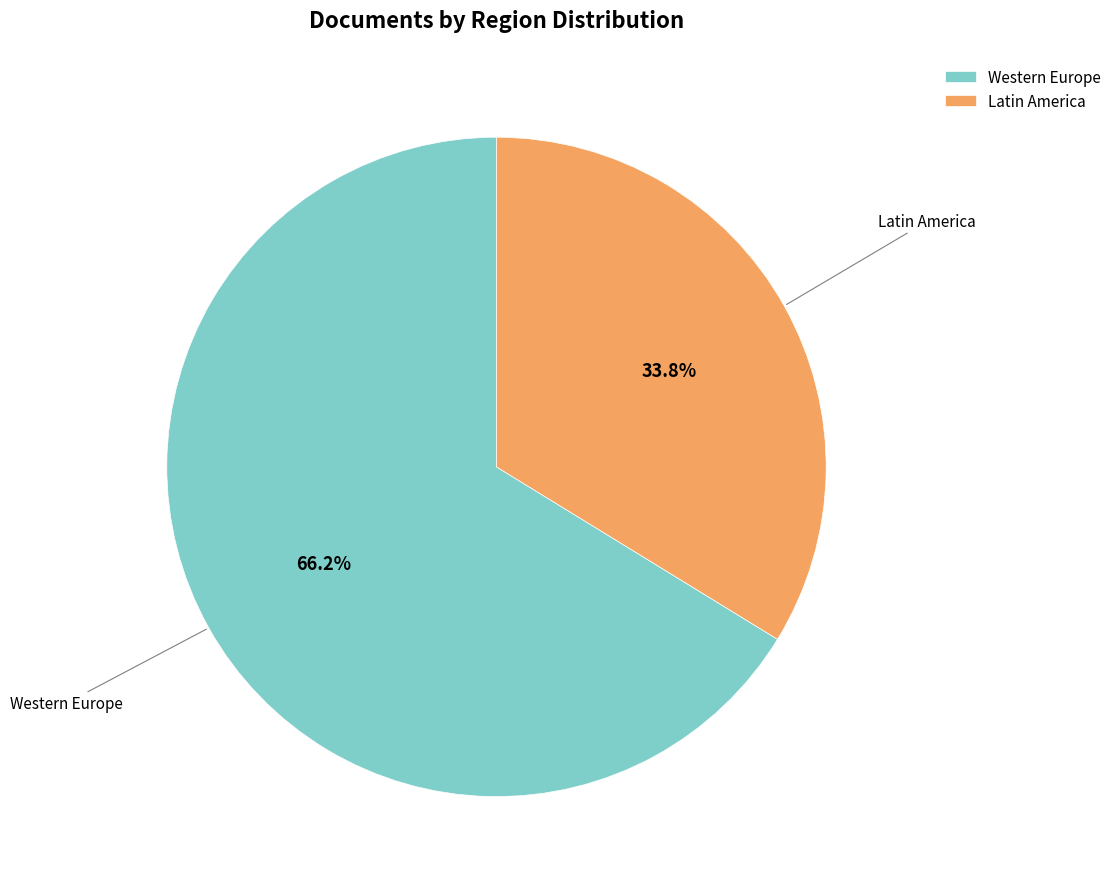

How many segments does this pie chart have?

2